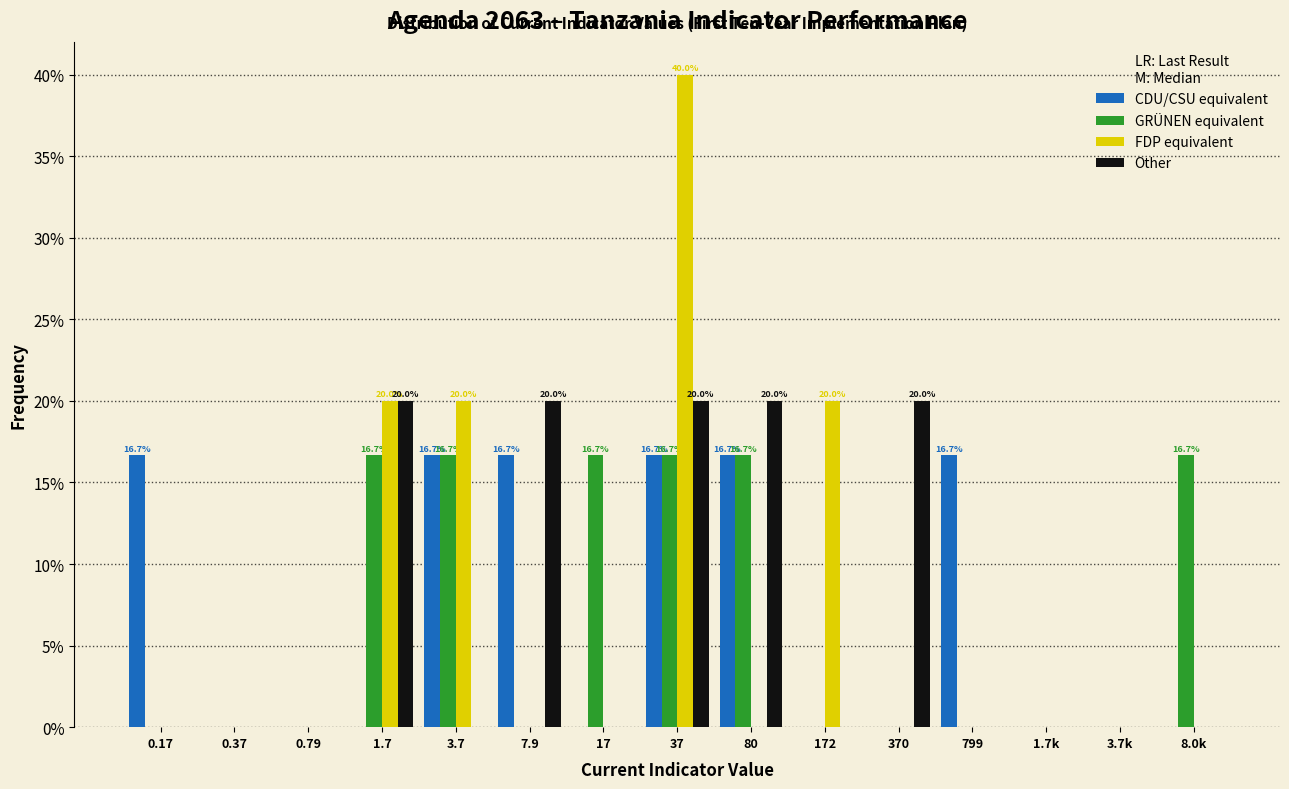

What is the sum of all Other values?

100.0